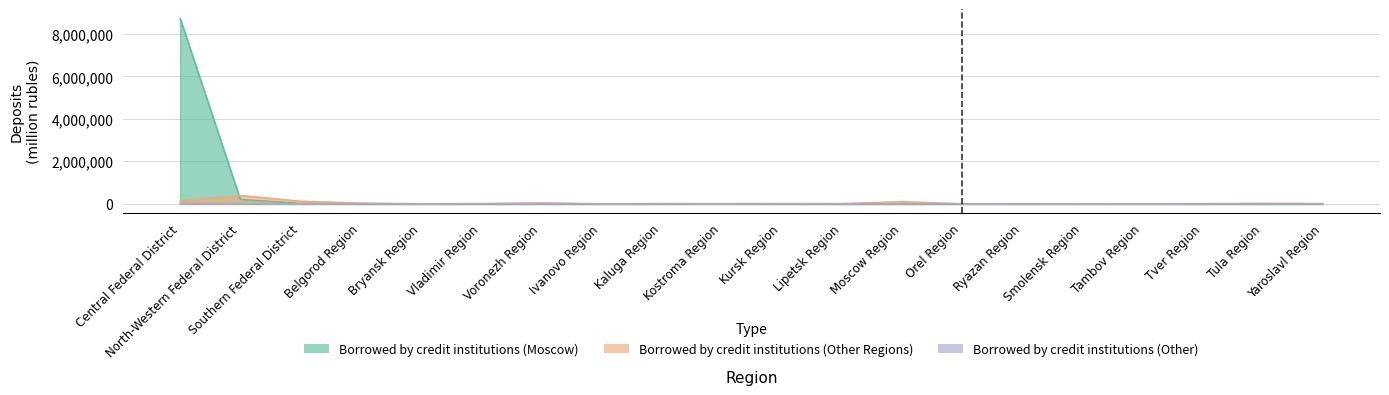

At which category is the sum across all series the highest?

Central Federal District